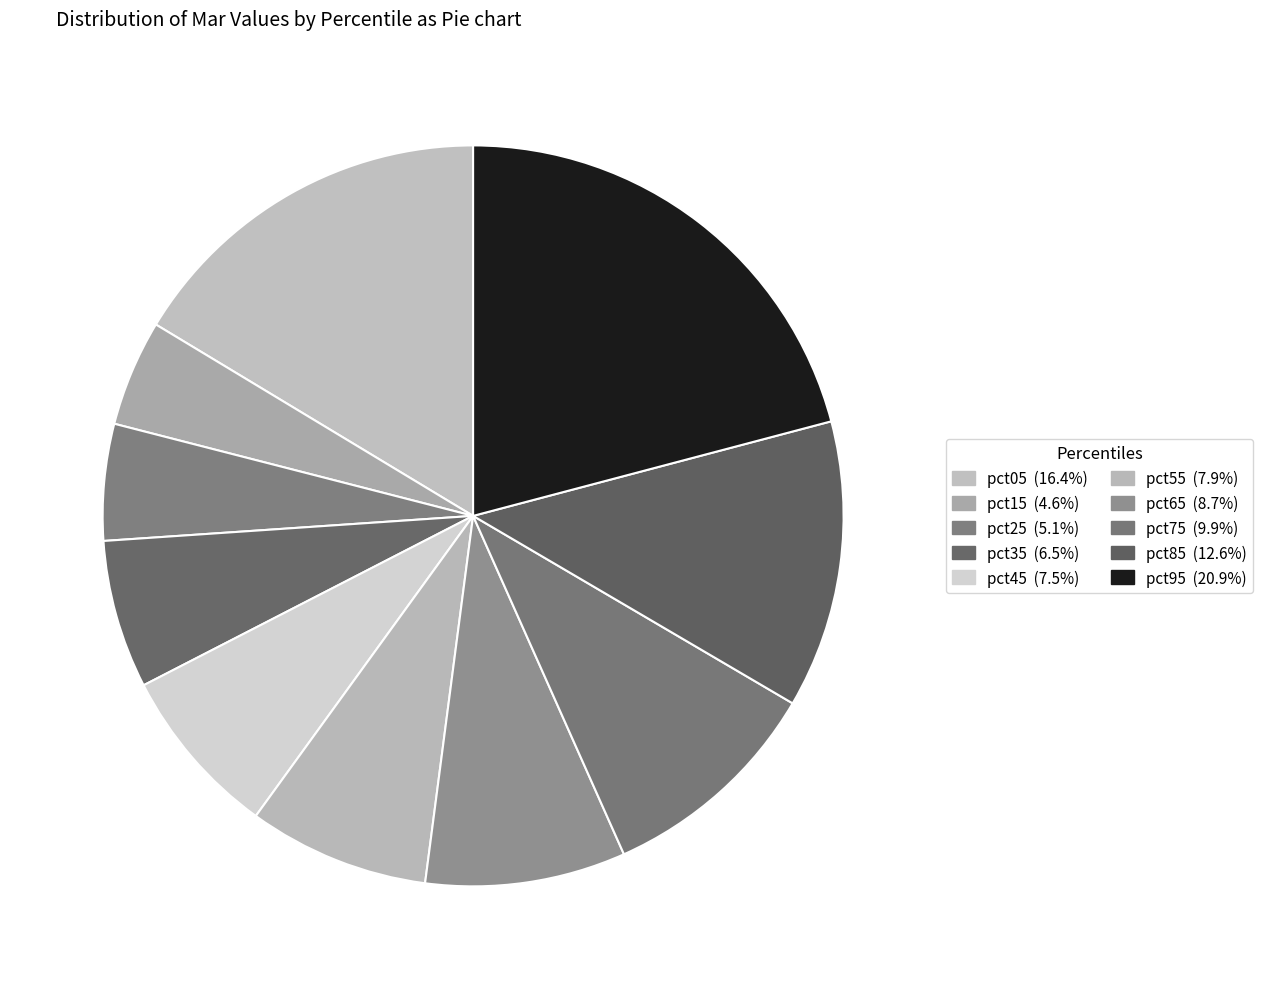

Count the number of slices in the pie.

10